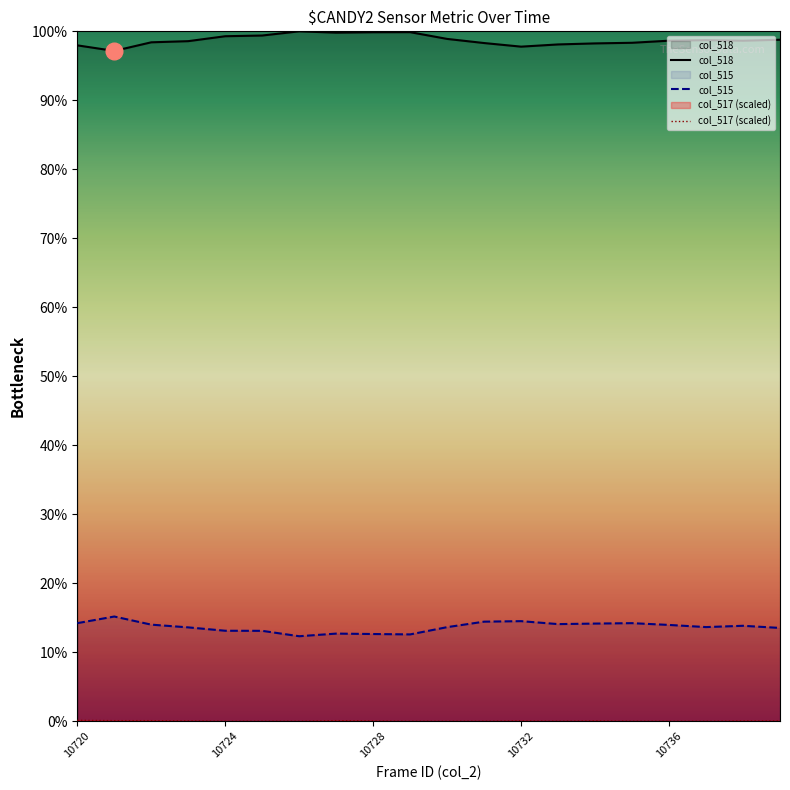

Which has a higher value, 7 or 5?

7